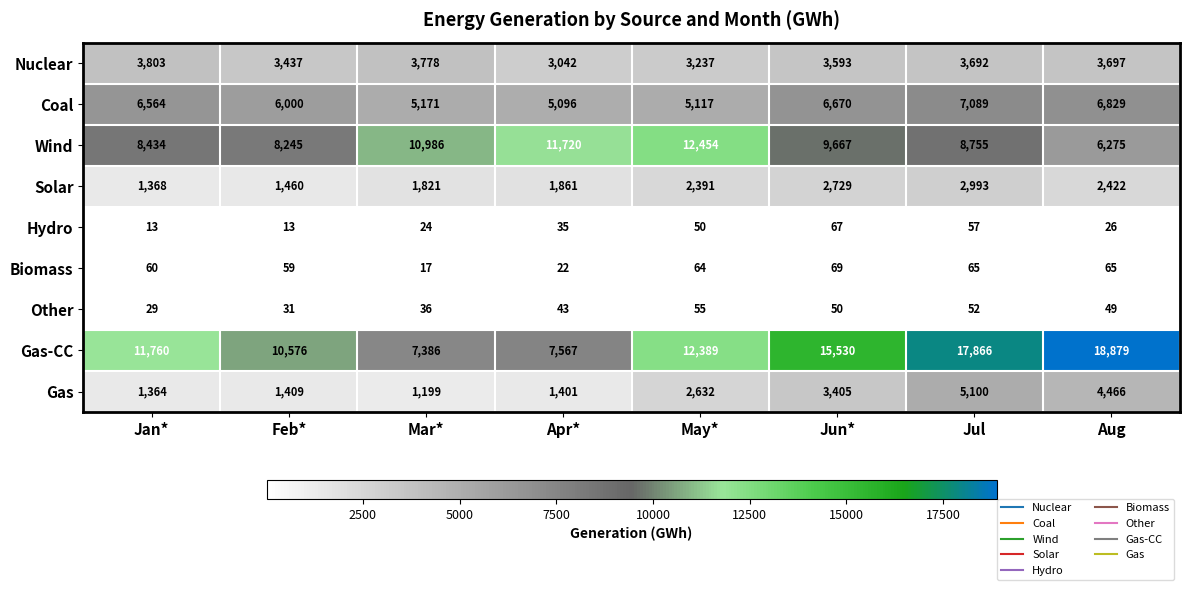

Read the Solar value at Aug.

2422